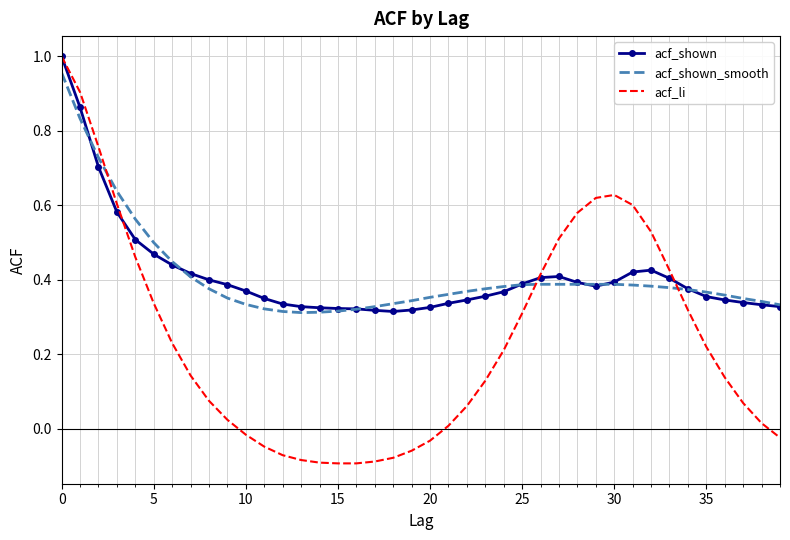

Which series has the largest range (max minus min)?

acf_li